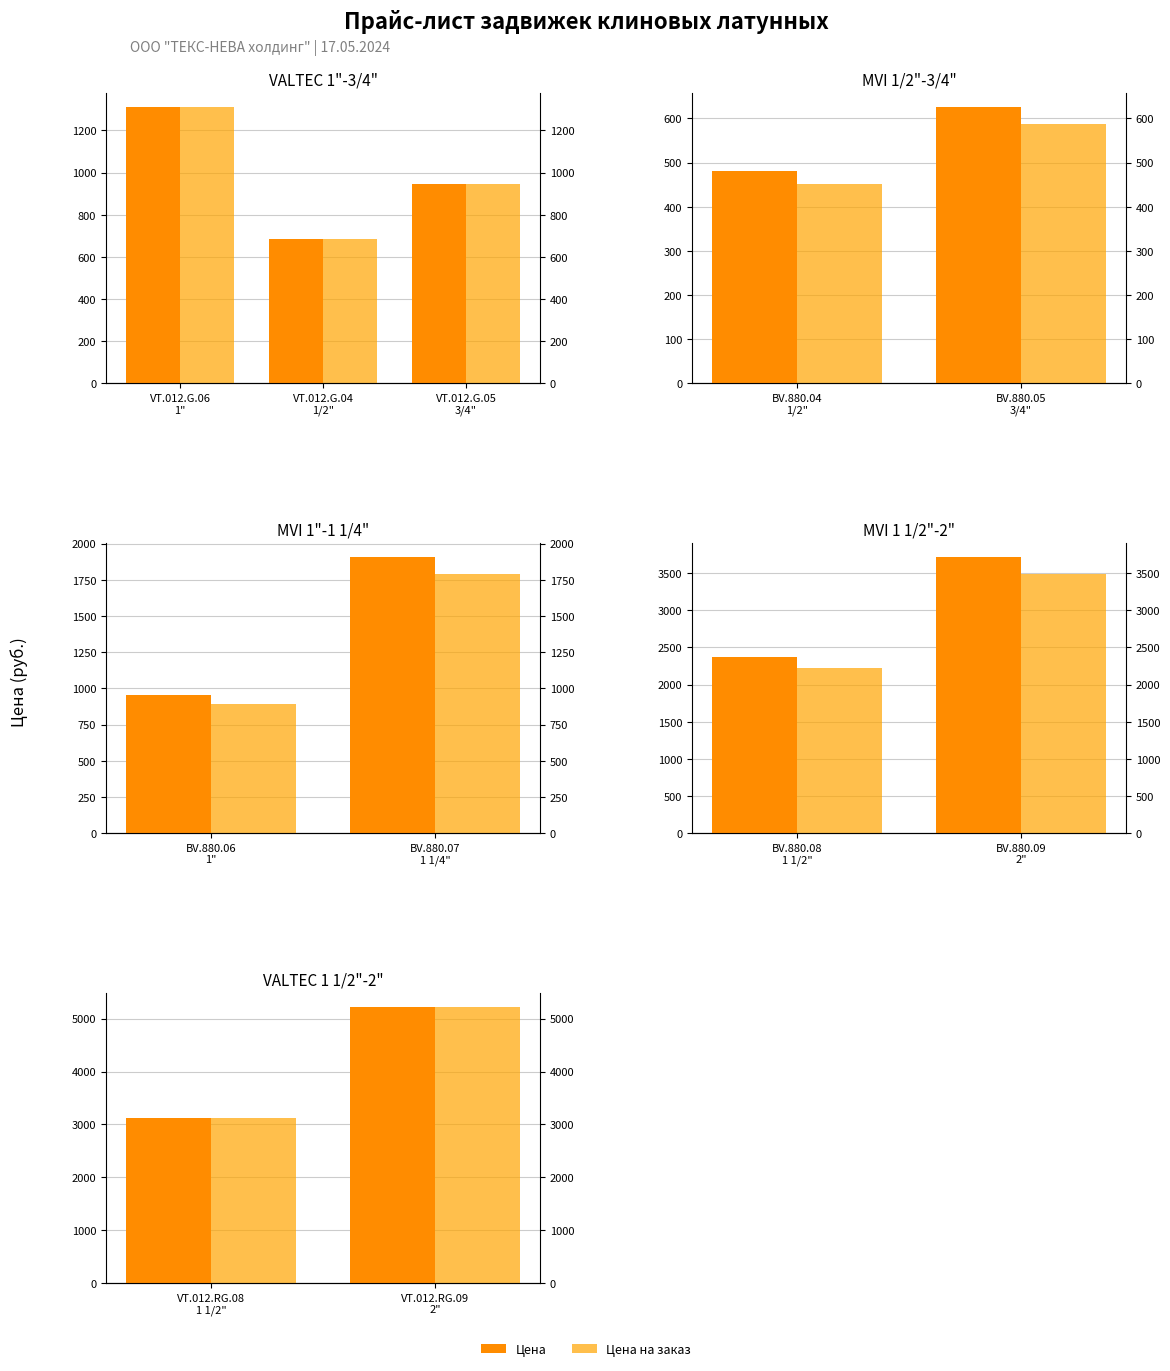

How many series are shown in this chart?

2